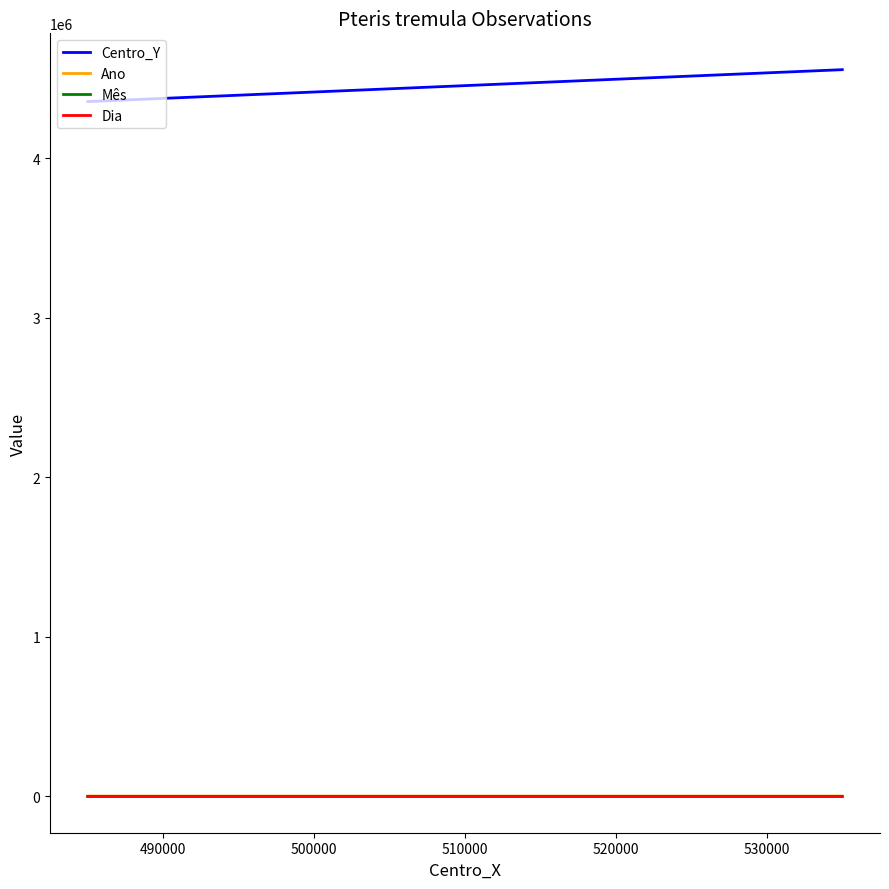

Which category has the highest value in the Dia series?

490000